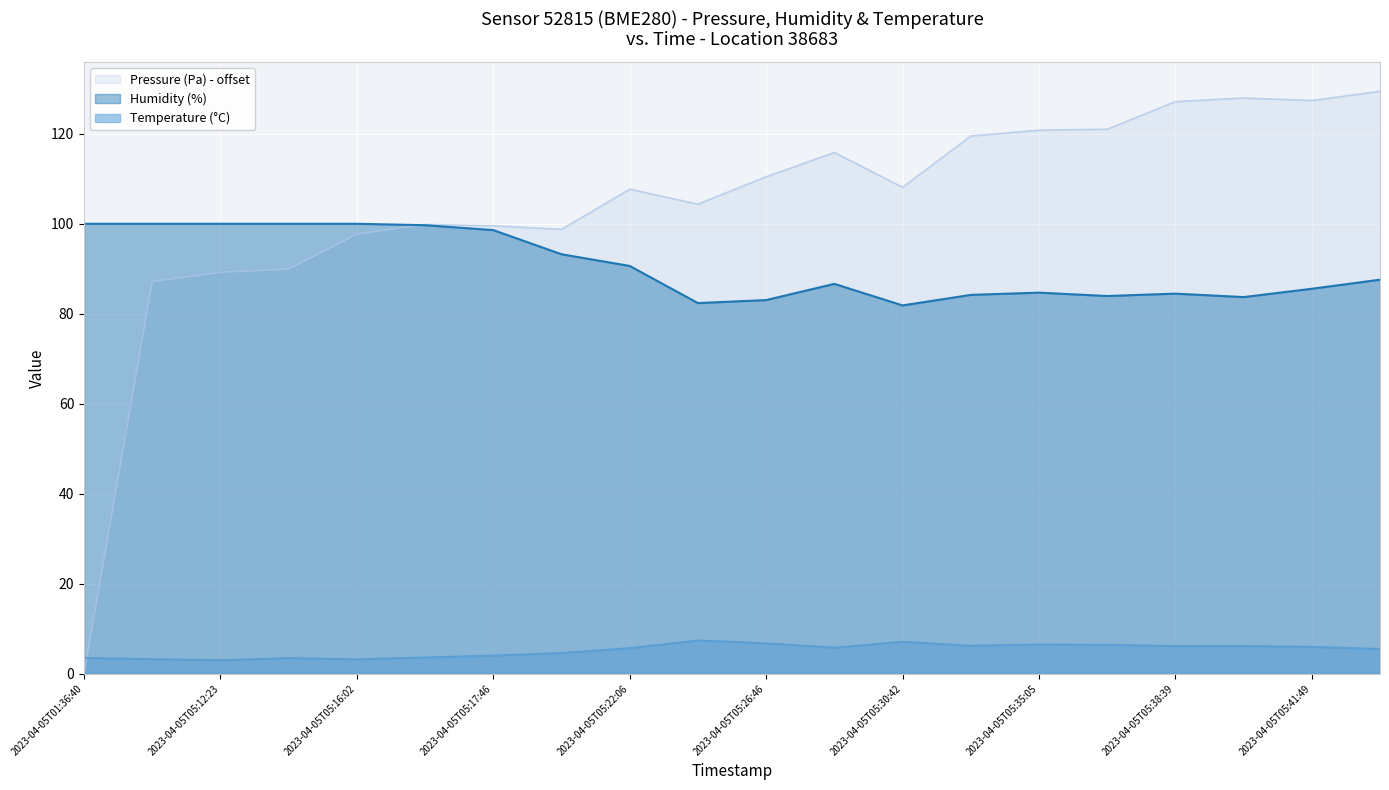

Which has a higher value, 2023-04-05T05:16:38 or 2023-04-05T05:36:09?

2023-04-05T05:36:09